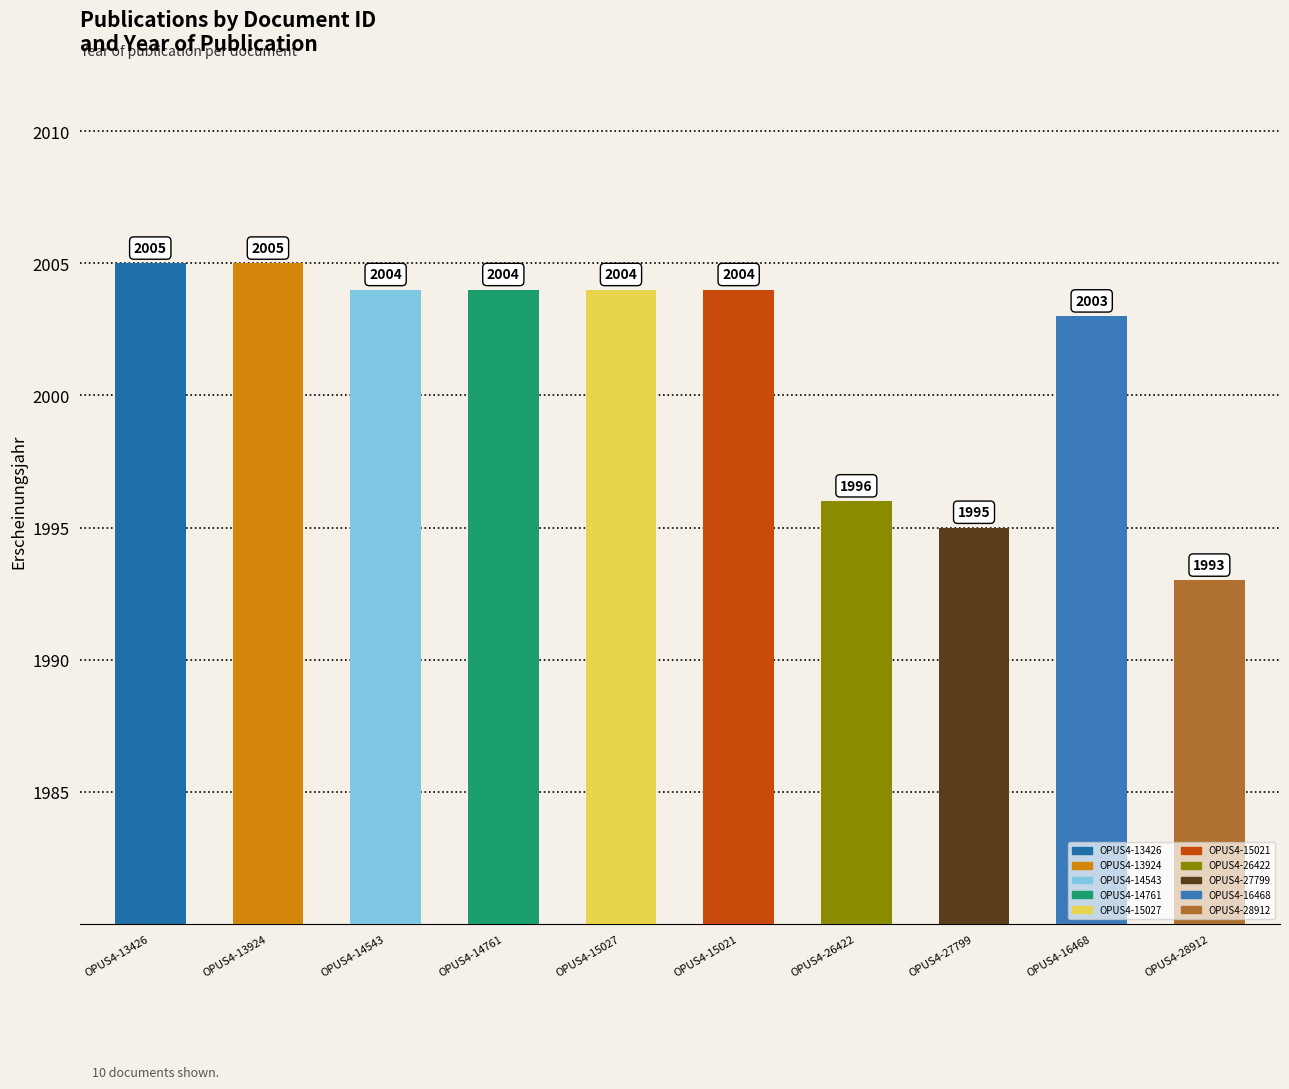

Which label corresponds to the smallest value in the chart?

OPUS4-28912